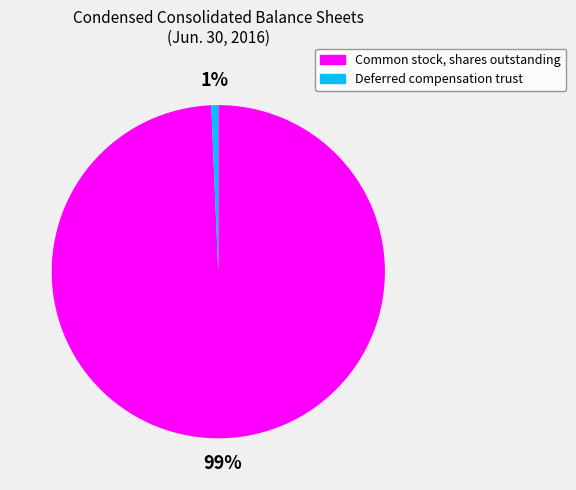

Does Deferred compensation trust represent more than half of the total?

No